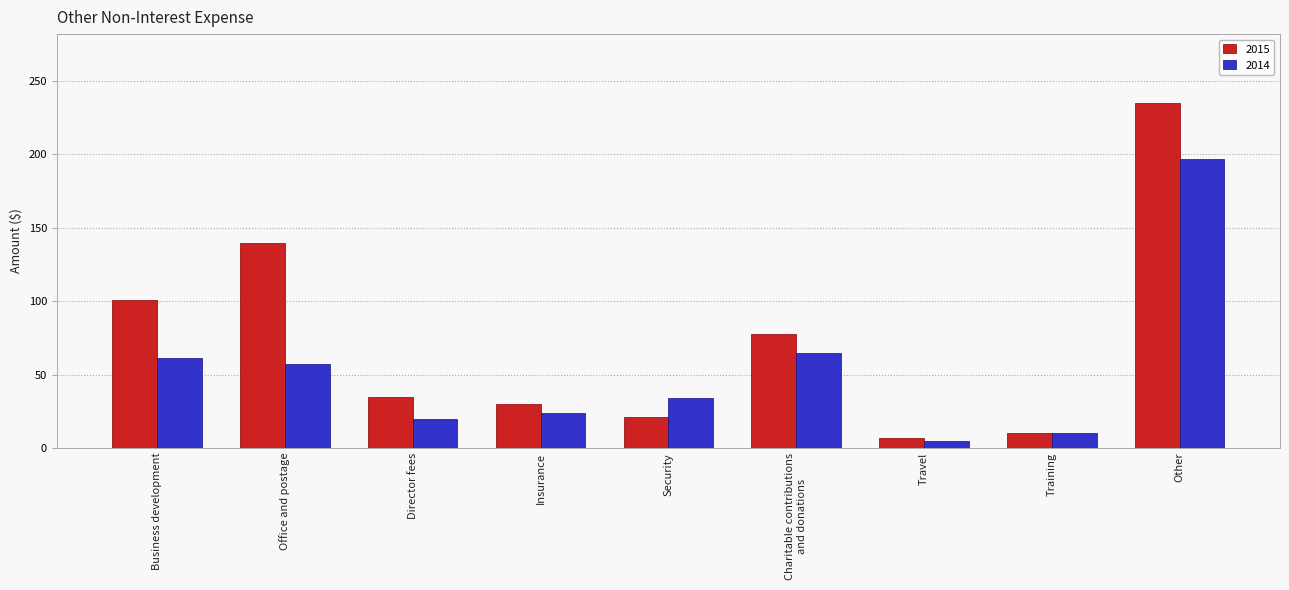

Which series has the largest total across all categories?

2015